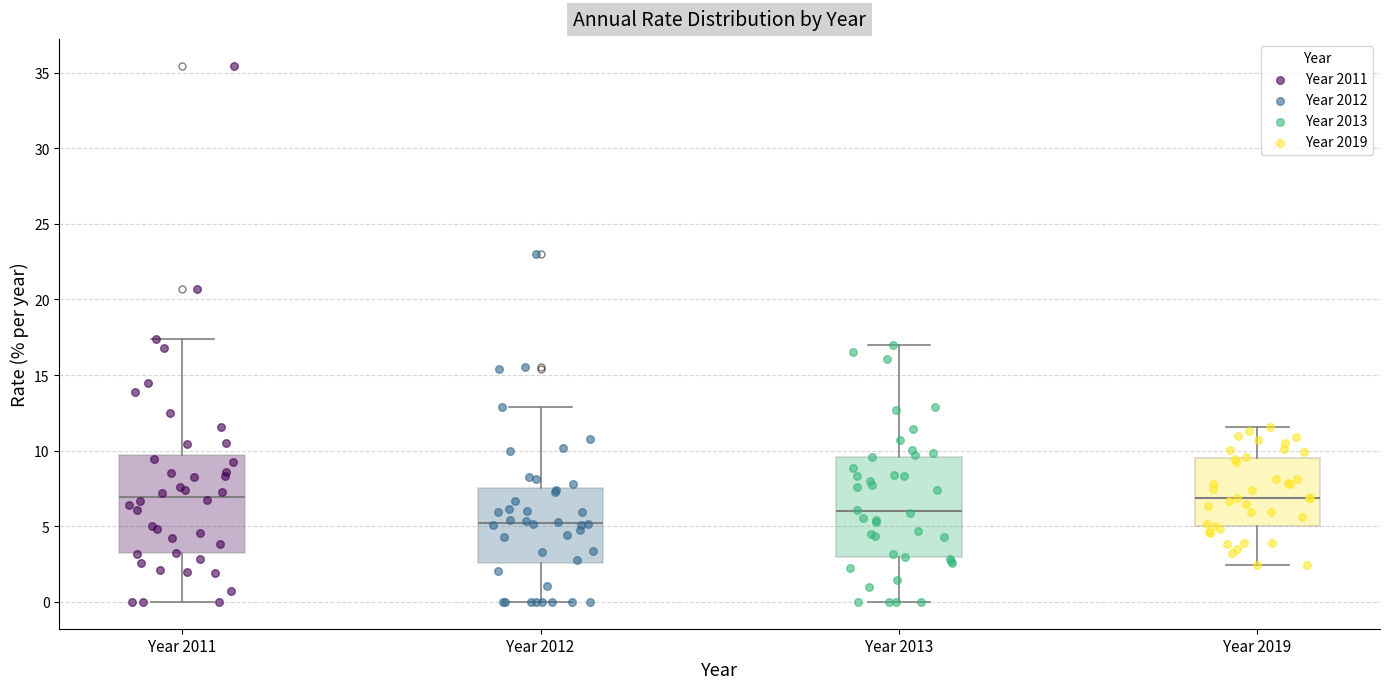

Reading left to right, transcribe this box plot: for each box, give where its median line is, the range the box spans, and where its two whiskers end, as read against the y-axis. The values are not printed on the chart, so give them approximately, as read against the axis.

Year 2011: median 7.0, box 3.0 to 9.5, whiskers 0.0 to 17.5
Year 2012: median 5.0, box 2.5 to 7.5, whiskers 0.0 to 13.0
Year 2013: median 6.0, box 3.0 to 9.5, whiskers 0.0 to 17.0
Year 2019: median 7.0, box 5.0 to 9.5, whiskers 2.5 to 11.5